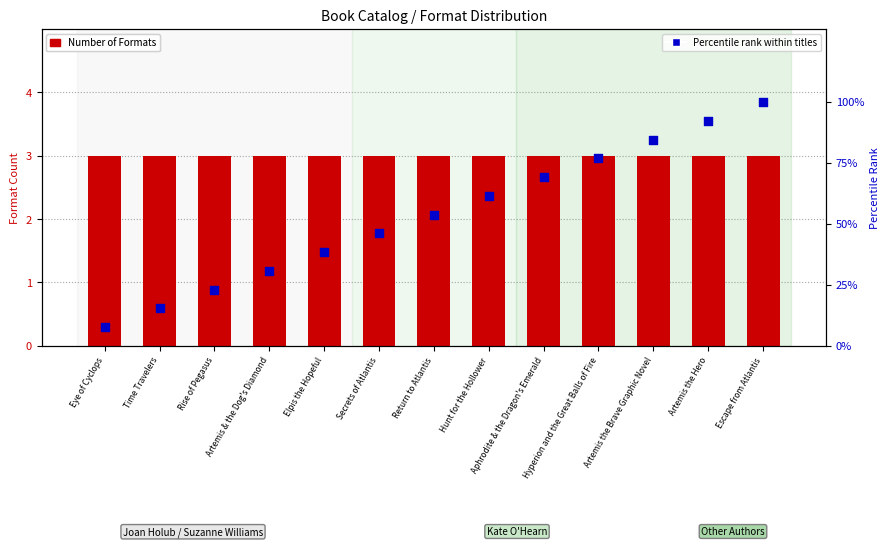

Is the value of Rank percentile within titles at Escape from Atlantis greater than the value of Number of Formats at Artemis the Hero?

Yes